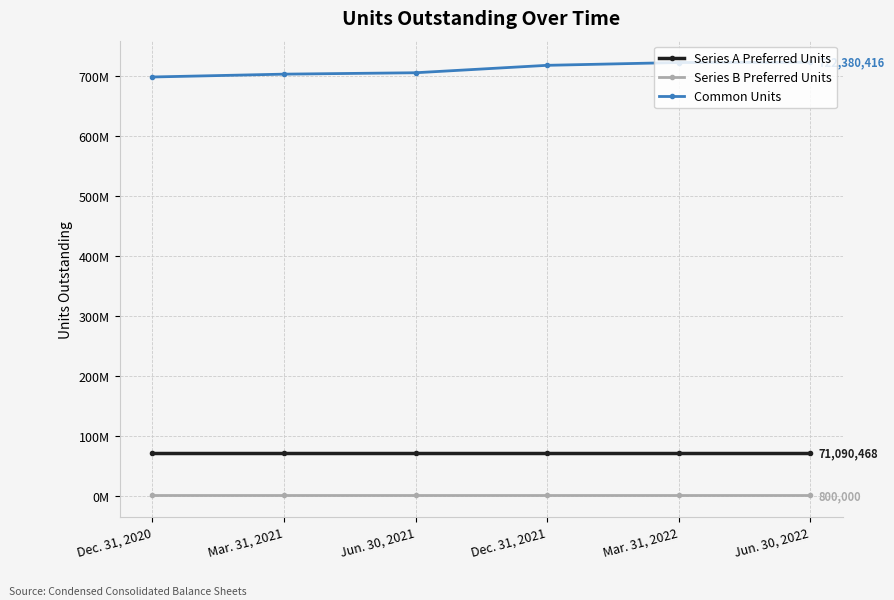

Reading left to right, transcribe all the data shown in this chart.

Series A Preferred Units: Dec. 31, 2020=71090468	Mar. 31, 2021=71090468	Jun. 30, 2021=71090468	Dec. 31, 2021=71090468	Mar. 31, 2022=71090468	Jun. 30, 2022=71090468
Series B Preferred Units: Dec. 31, 2020=800000	Mar. 31, 2021=800000	Jun. 30, 2021=800000	Dec. 31, 2021=800000	Mar. 31, 2022=800000	Jun. 30, 2022=800000
Common Units: Dec. 31, 2020=697939946	Mar. 31, 2021=702668178	Jun. 30, 2021=704991540	Dec. 31, 2021=717371576	Mar. 31, 2022=722055847	Jun. 30, 2022=722380416